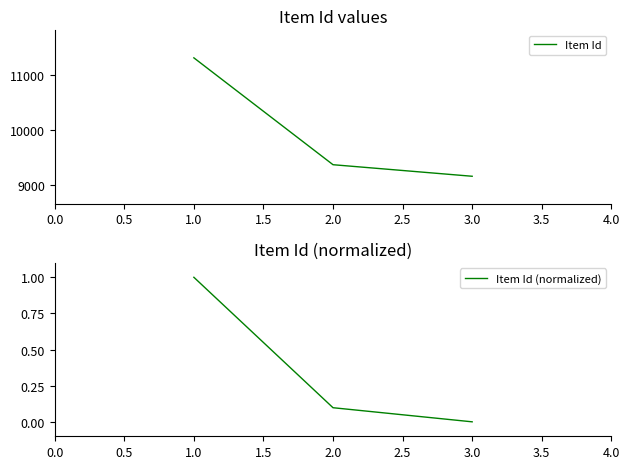

Where is Item Id (normalized) nearest to the value 0?

3.0